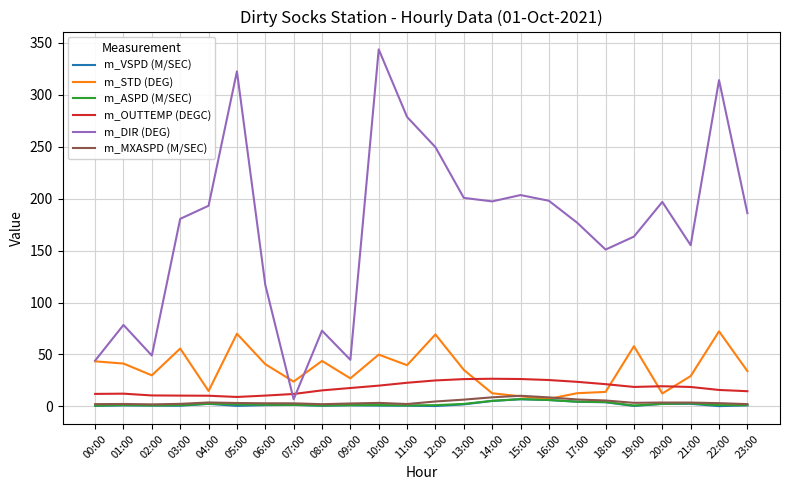

Which category has the highest value in the m_DIR (DEG) series?

10:00